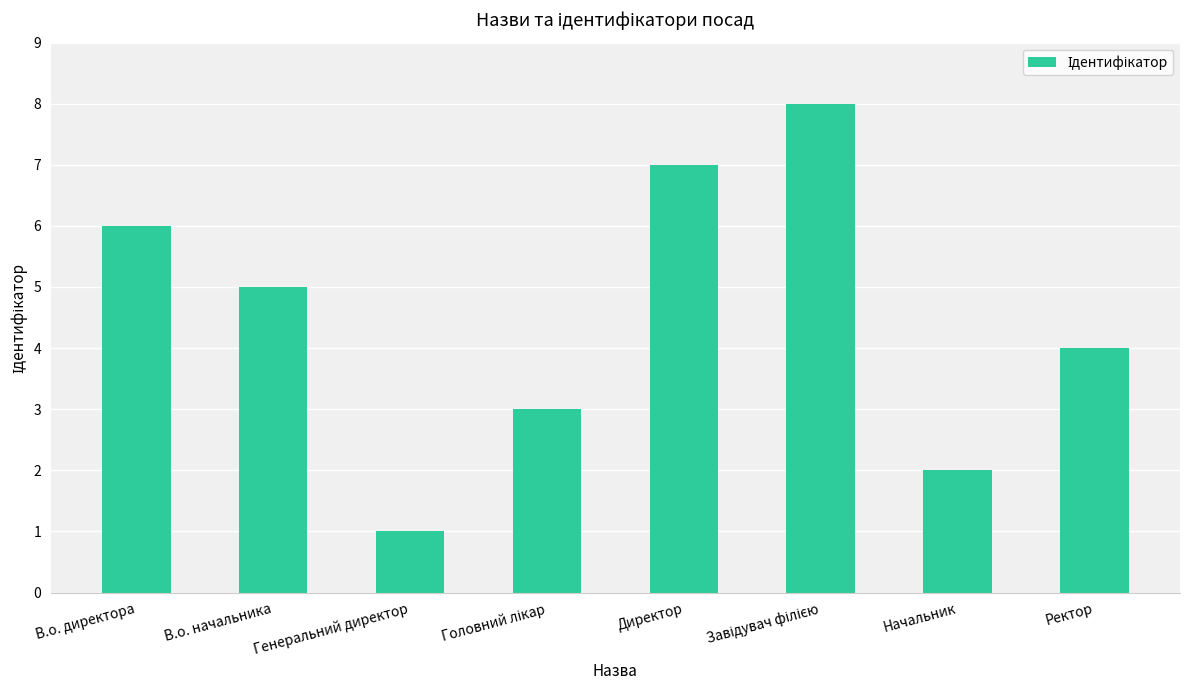

What position from the left is Директор?

5